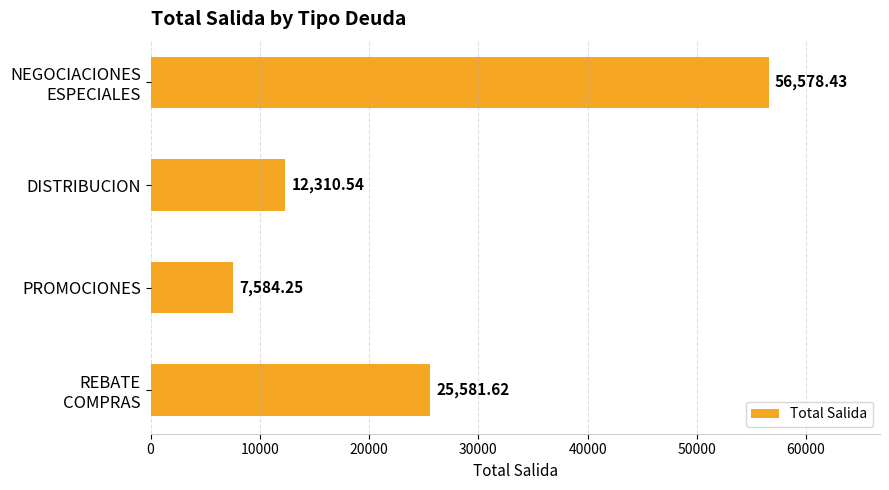

What is the difference between the second highest and minimum values?

17997.4